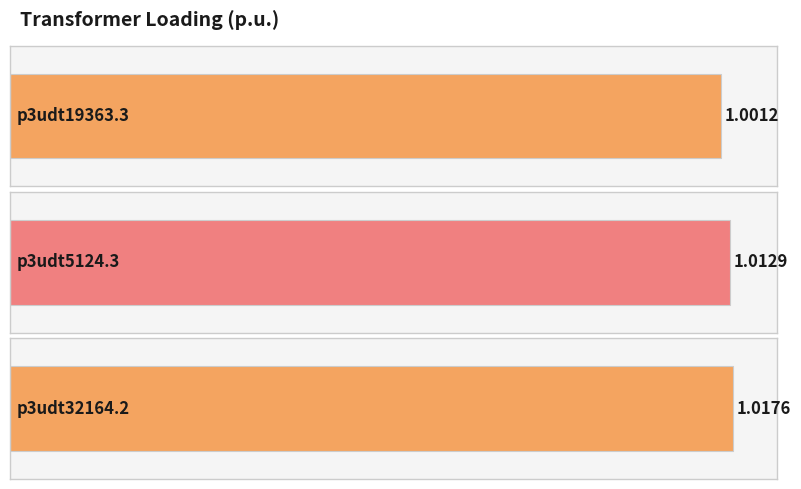

Does the chart contain any negative values?

No